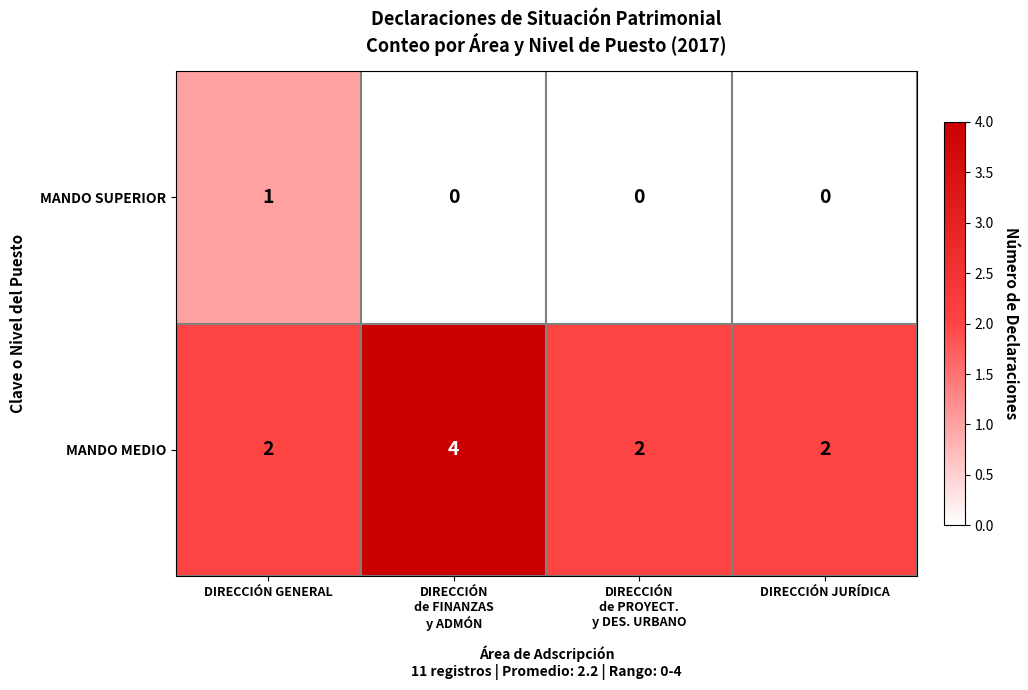

Is it true that MANDO SUPERIOR equals 1 at DIRECCIÓN GENERAL?

True